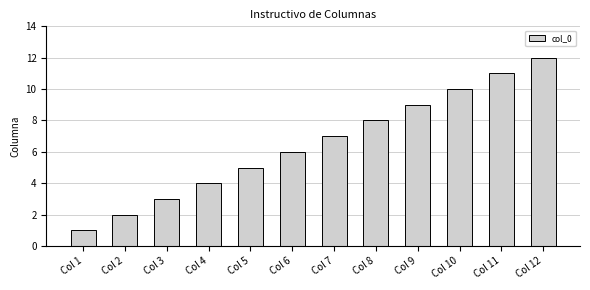

What is the value of the 8th bar from the left?

8